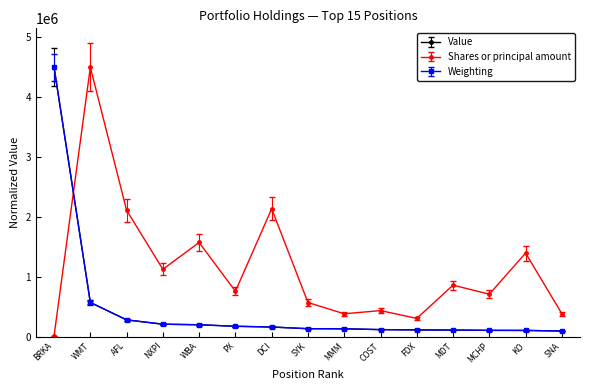

Is this an area chart (filled region under the line)?

No